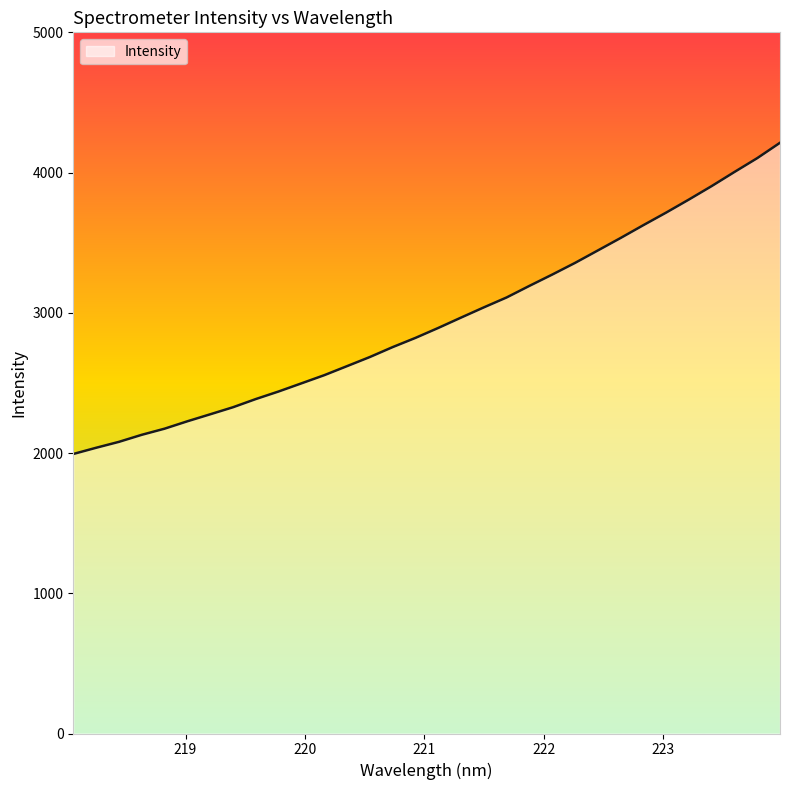

What is the greatest value displayed?

4212.4